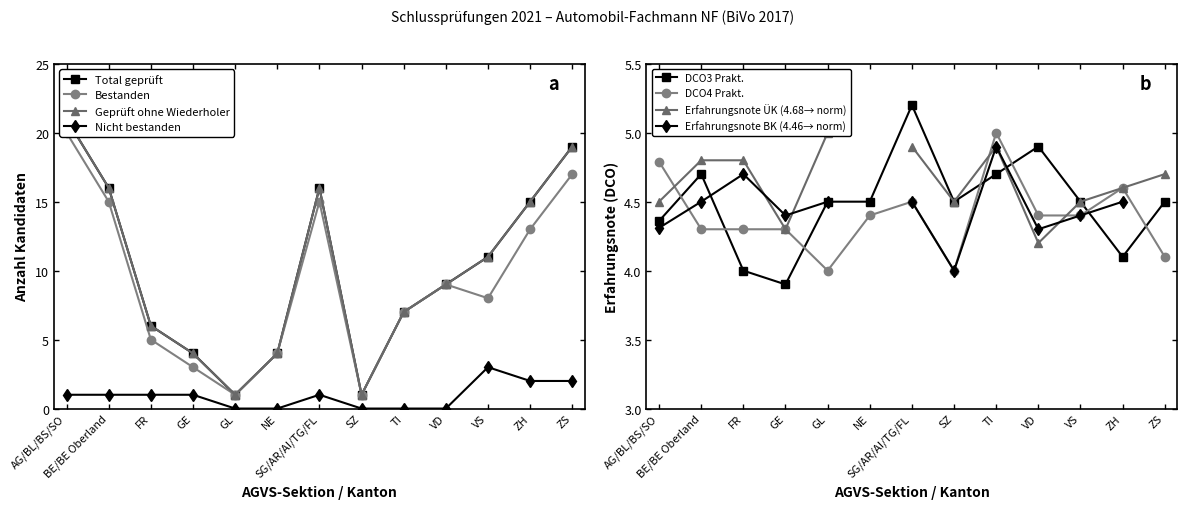

Is the value of Bestanden at AG/BL/BS/SO greater than the value of DCO3 Prakt. at ZS?

Yes